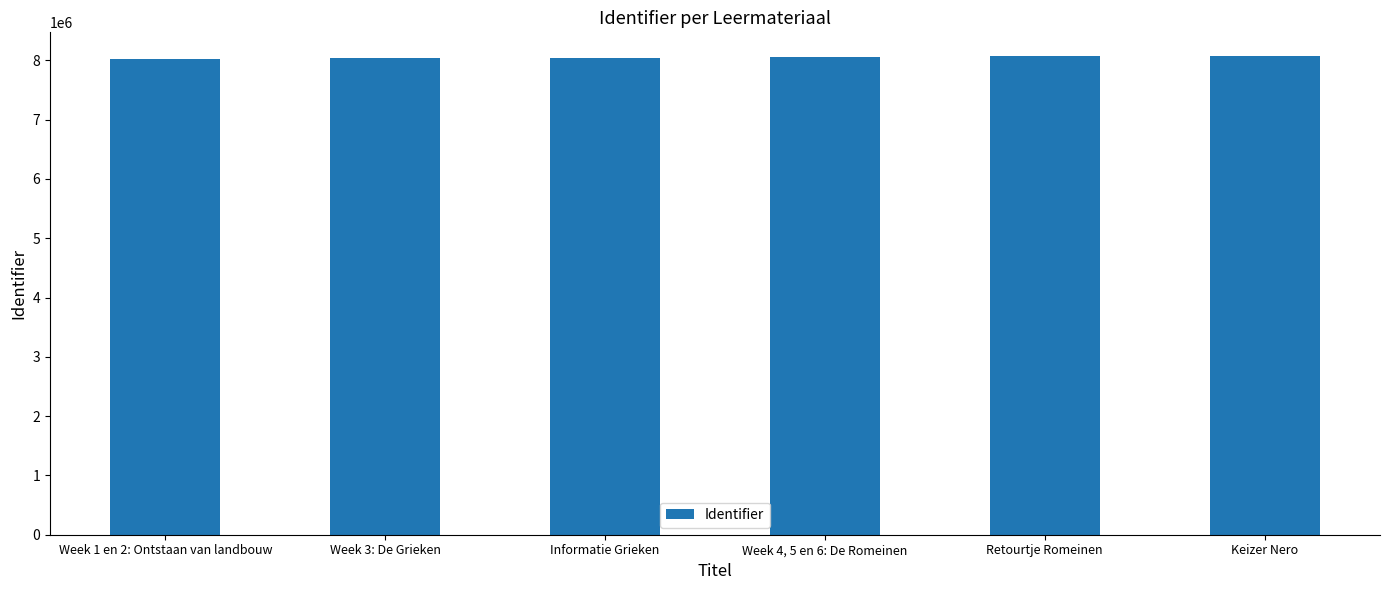

What is the label of the 1st bar from the right?

Keizer Nero